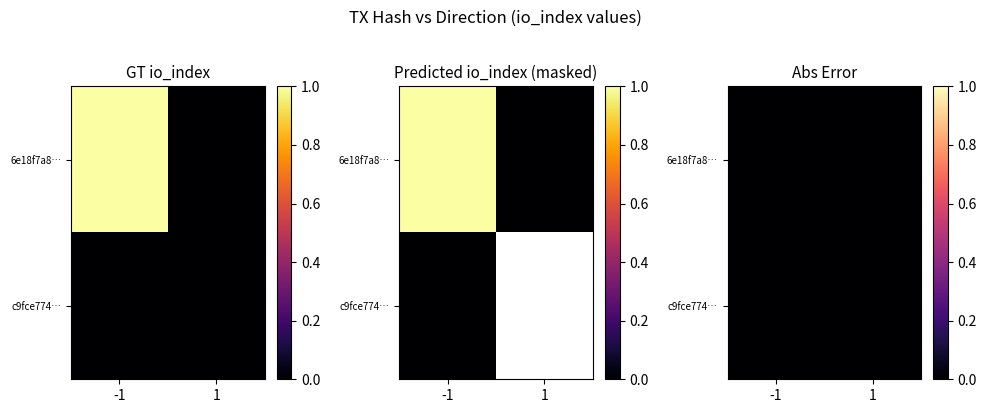

Which series changed the most between direction and io_index?

6e18f7a8d0f36d45bd26f09111c150ddee10882